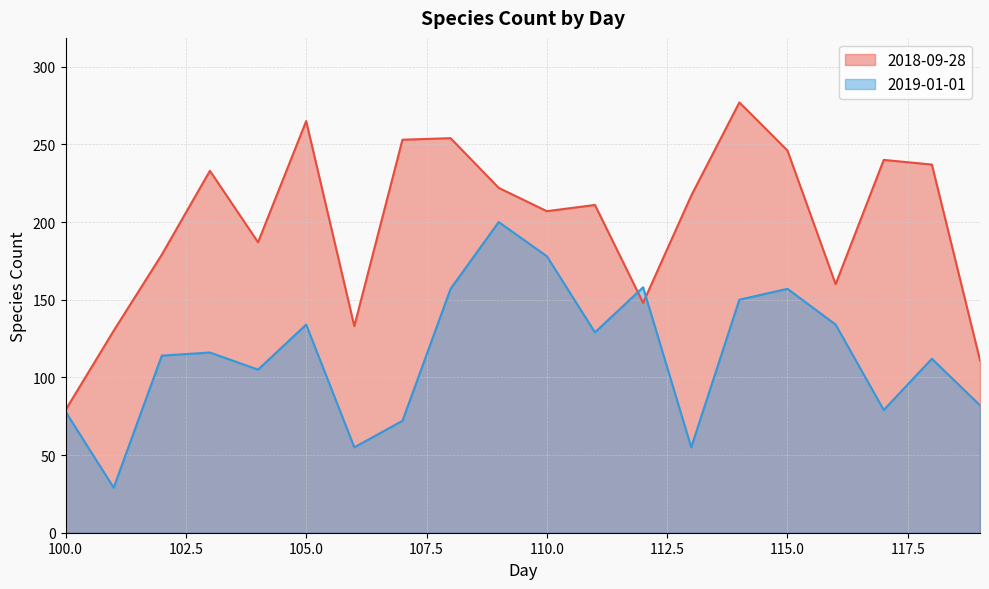

What is the greatest value displayed?

277